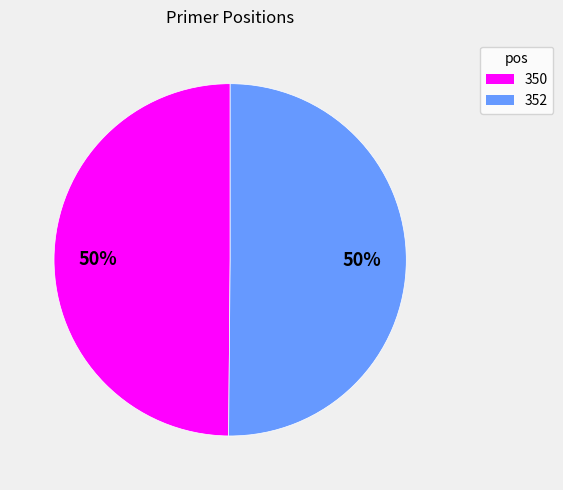

What percentage is the 350 slice, to the nearest percent?

50%